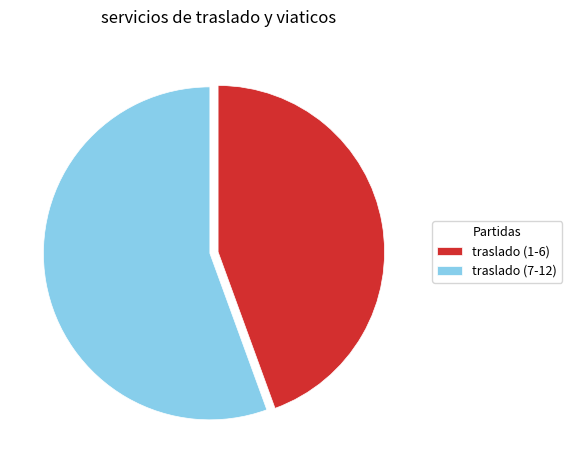

Rank the categories by value from lowest to highest.

traslado (1-6), traslado (7-12)